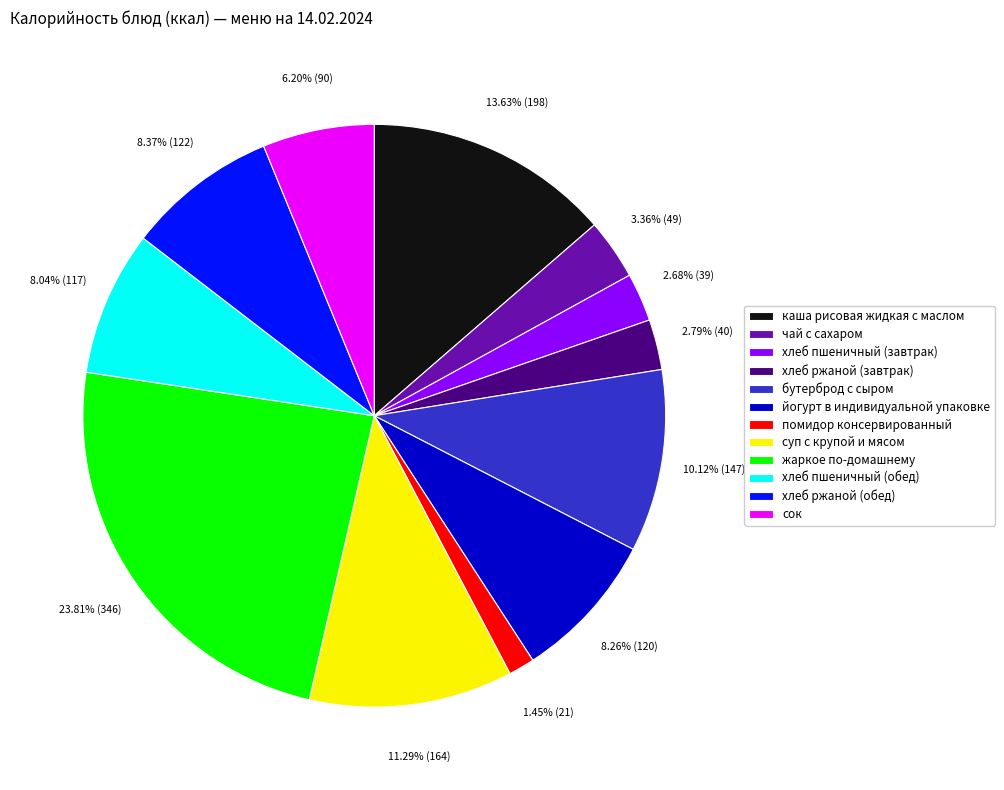

To the nearest percent, what percentage of the pie is хлеб ржаной (завтрак)?

3%